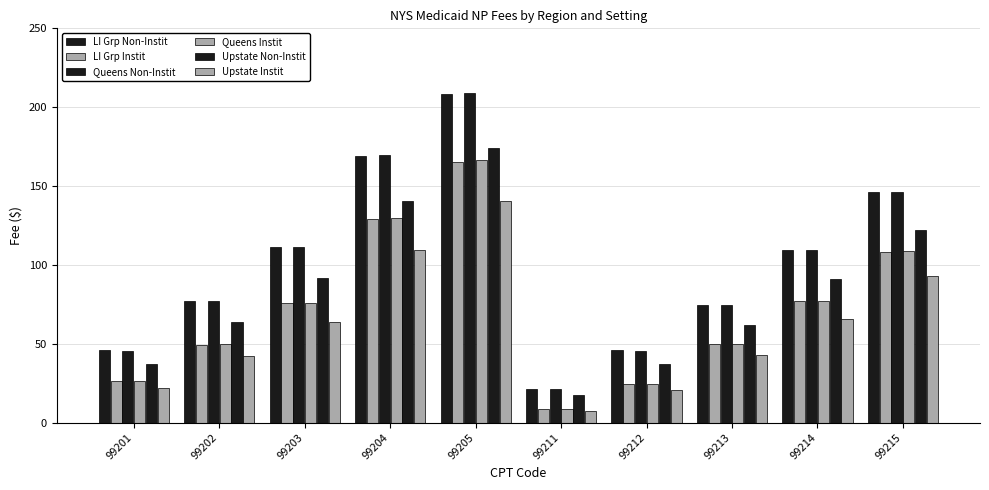

True or false: LI Grp Non-Instit has a value of 169.3 at 99204.

True